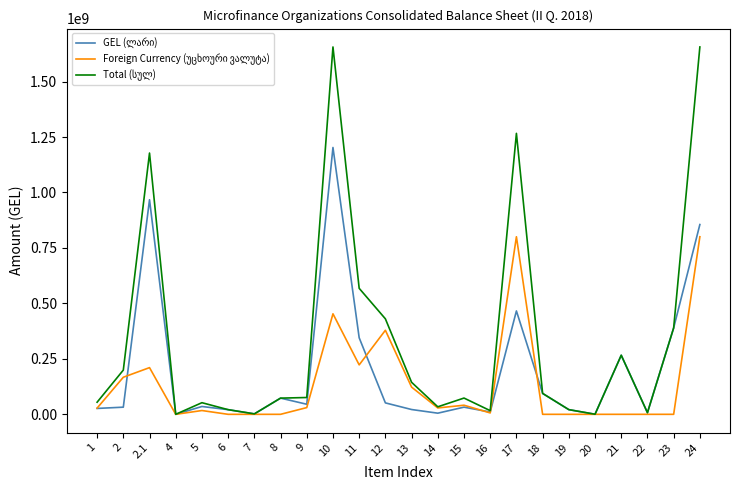

At which label does Total (სულ) reach its peak?

24